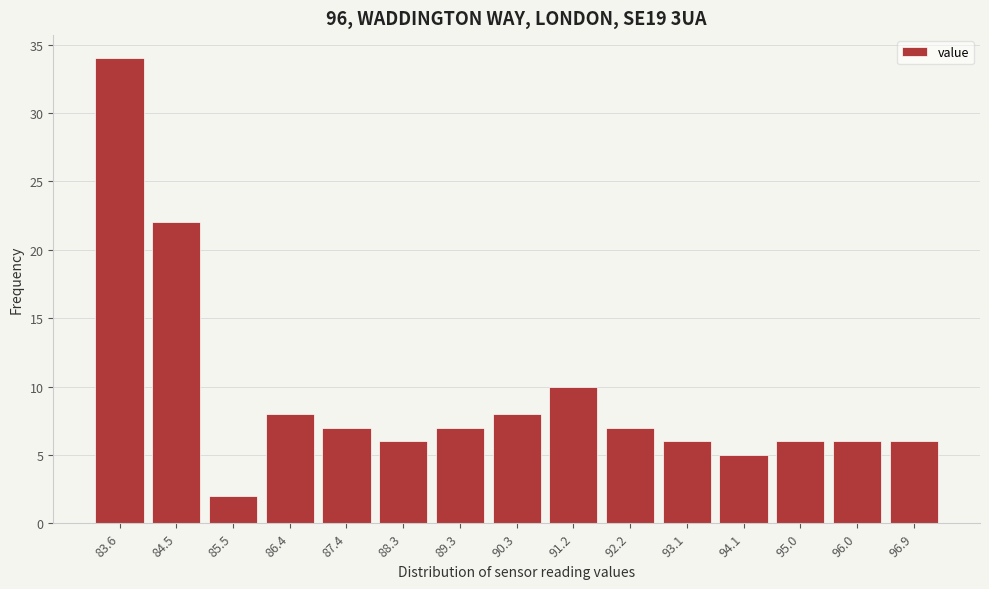

Reading left to right, list all the values displayed in this chart.

34	22	2	8	7	6	7	8	10	7	6	5	6	6	6